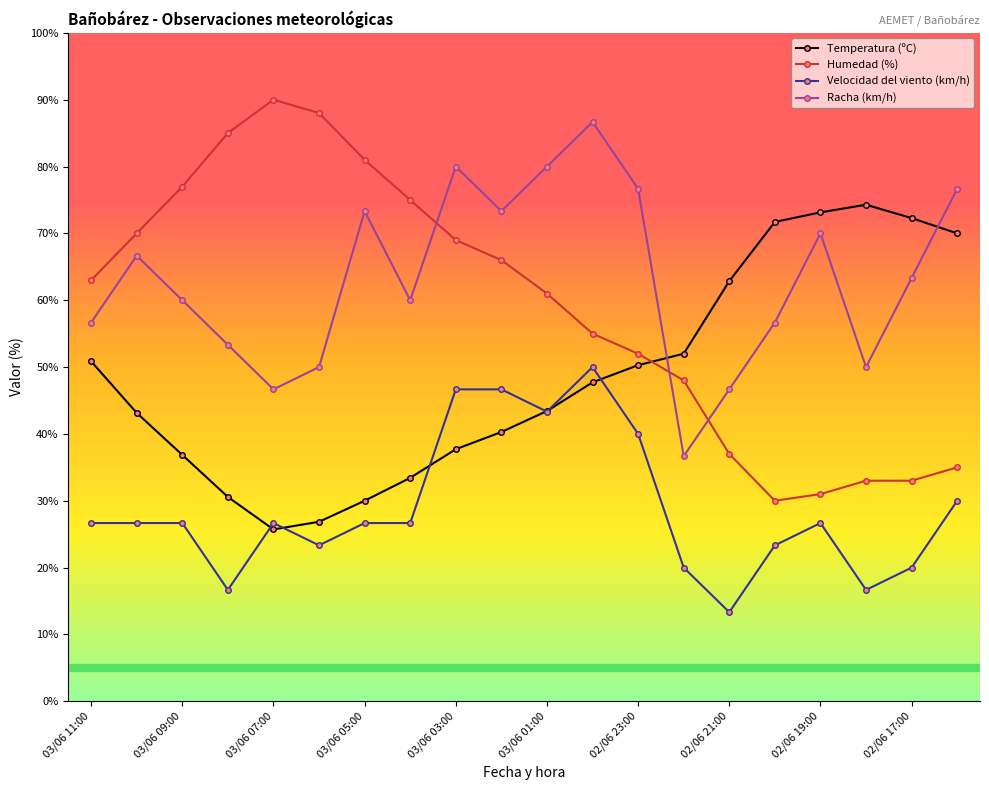

True or false: Velocidad del viento (km/h) has more than 2 interior local peaks.

True